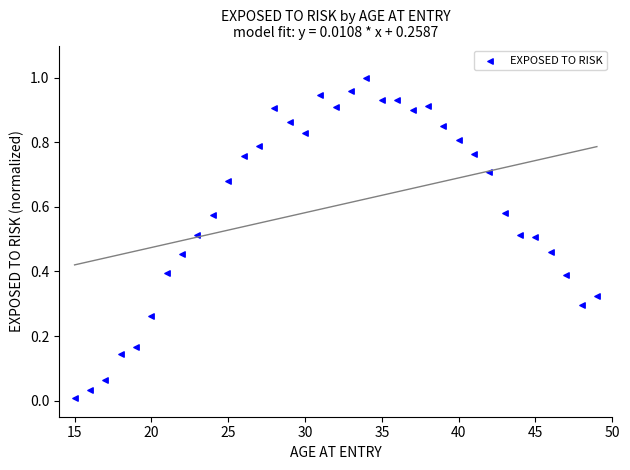

What is the range of X values (max minus min)?

34.0